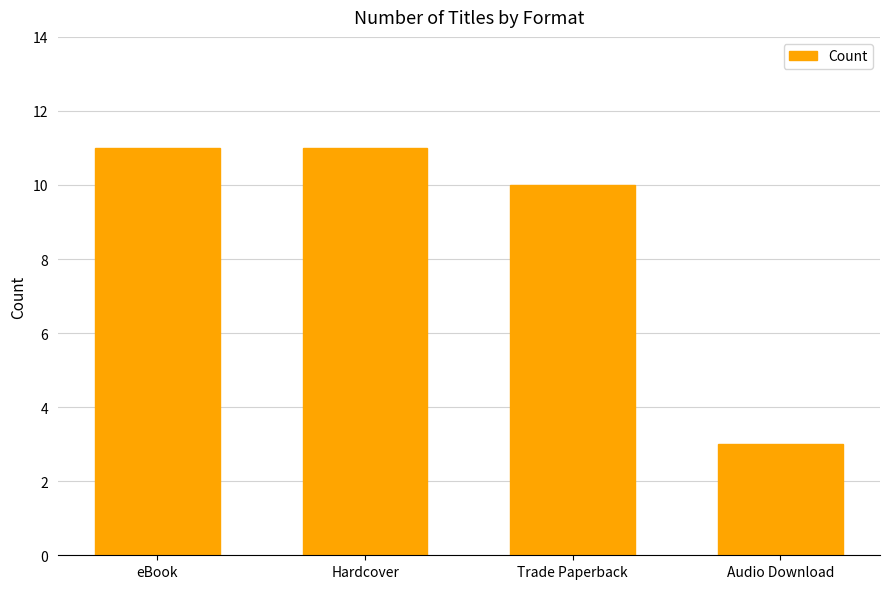

Does the chart contain any negative values?

No